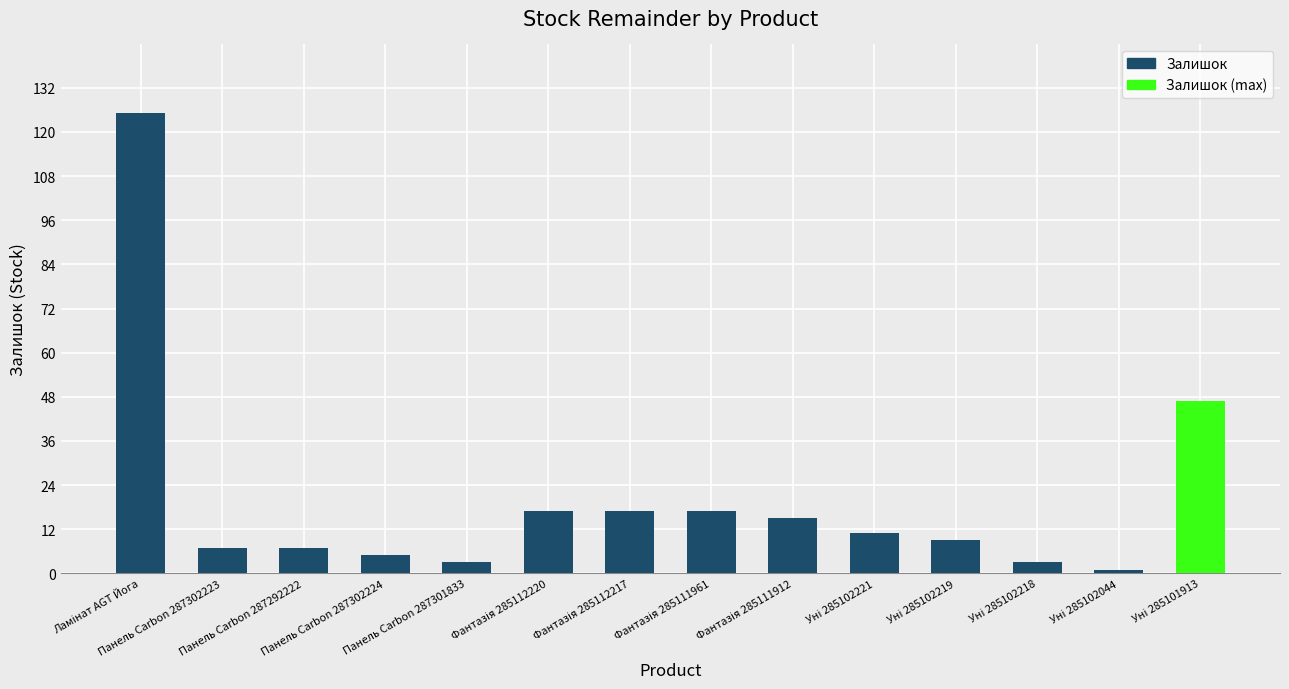

How many data points are less than 11?

7